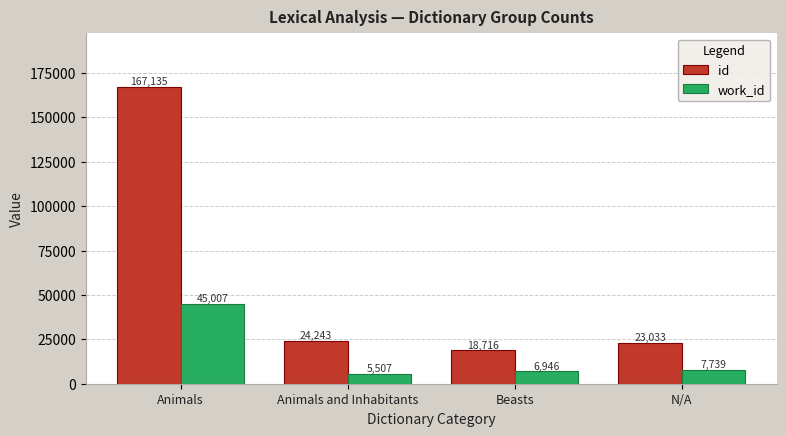

Count the number of categories in the chart.

4